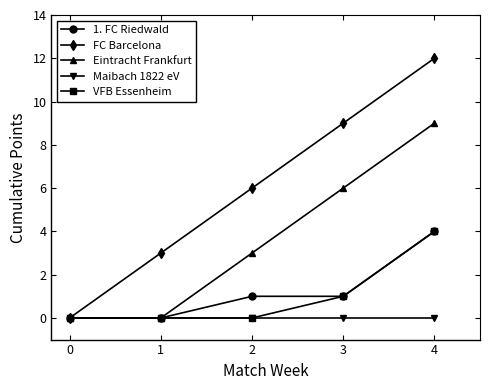

True or false: FC Barcelona has more than 0 points higher than both neighbors.

False